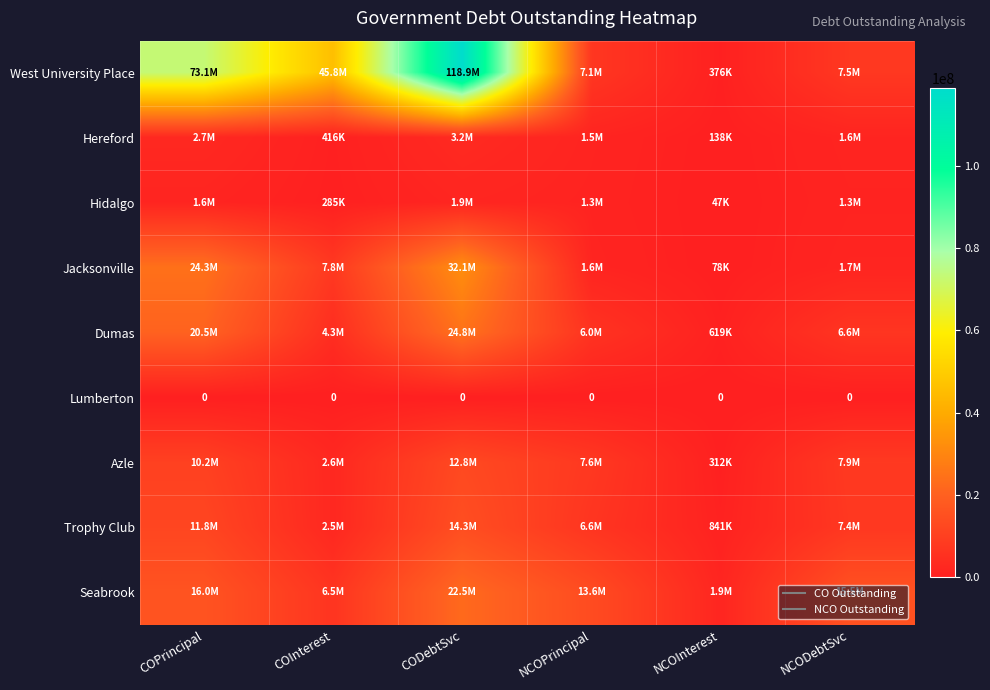

What is the lowest value of the West University Place series?

375741.1